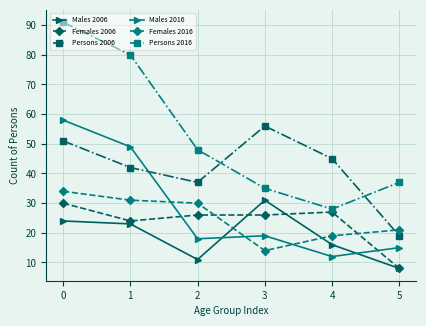

What is the sum of the Males 2016 values at 2 and 5?

33